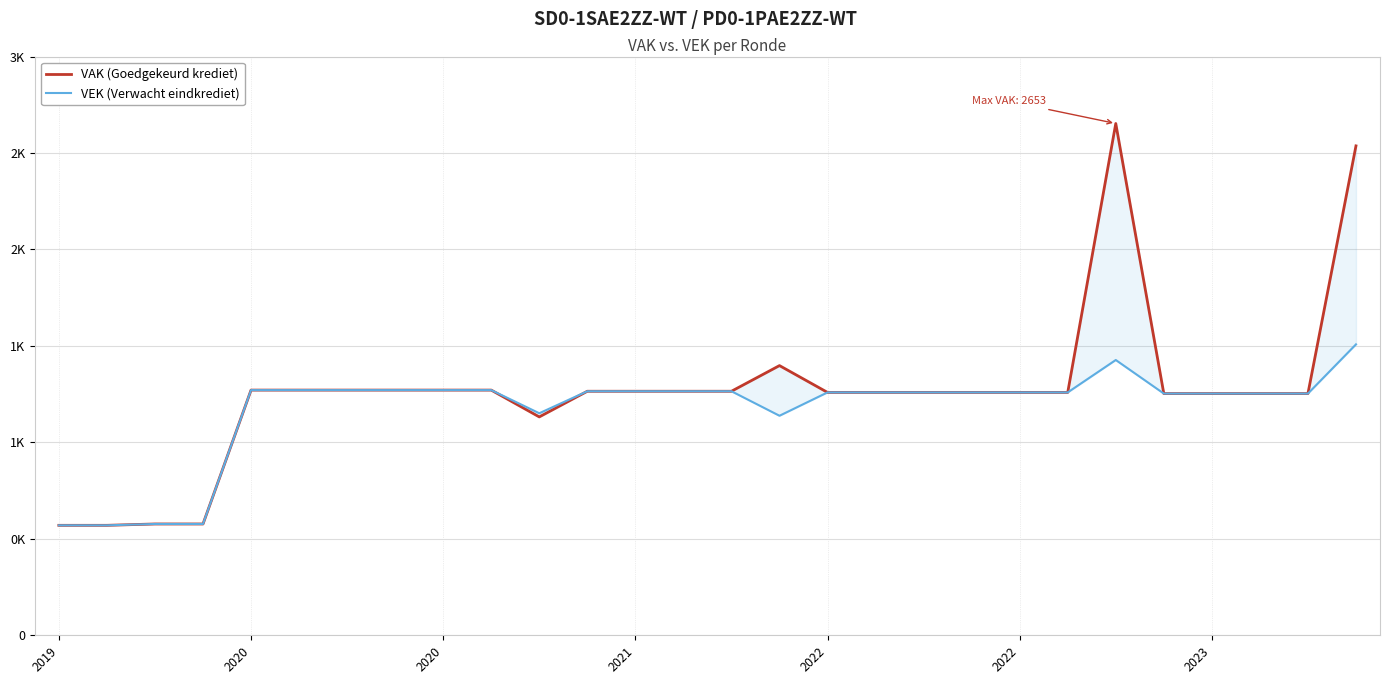

Where is the first local minimum for VAK (Goedgekeurd krediet)?

10